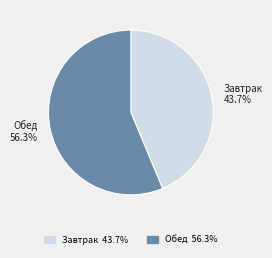

What is the largest slice in the pie chart?

Обед